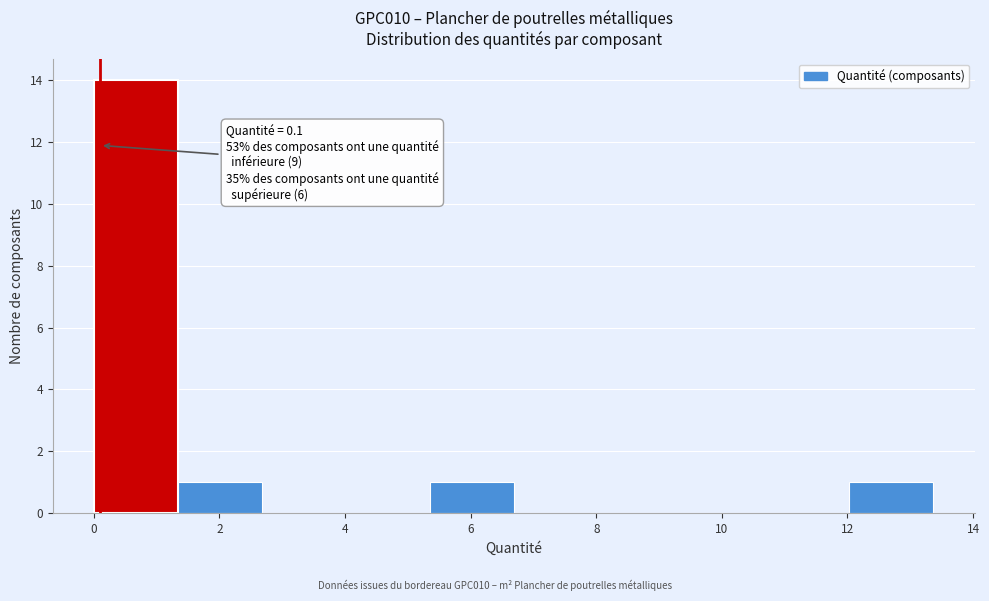

Over which range of the x-axis is the bar tallest?

0.0 to 1.4